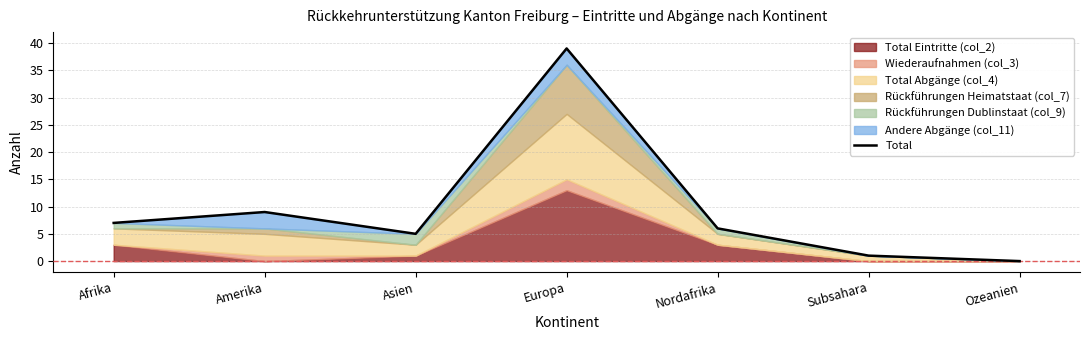

True or false: the data has more than 1 interior local peaks.

True